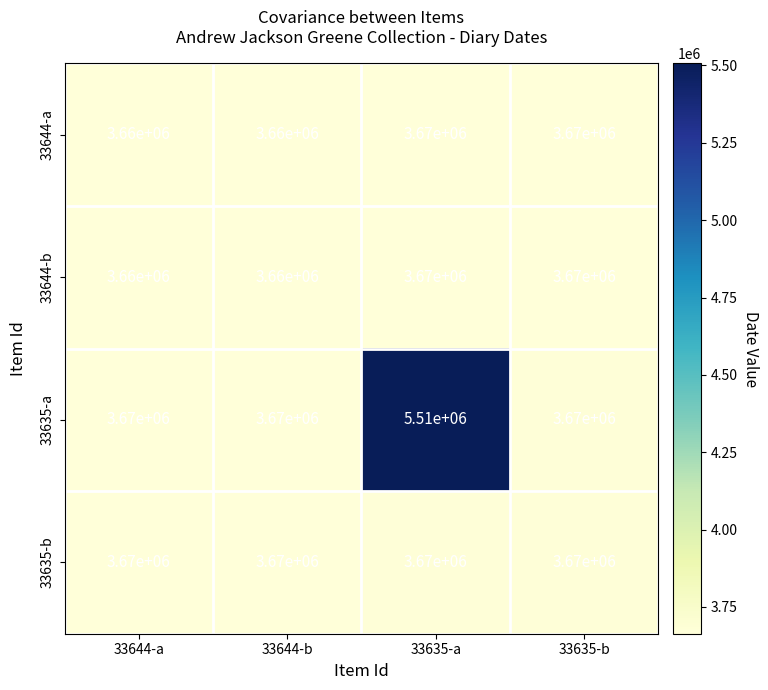

What is the approximate value of 33635-a at 33644-a, to the nearest 10?

3670000